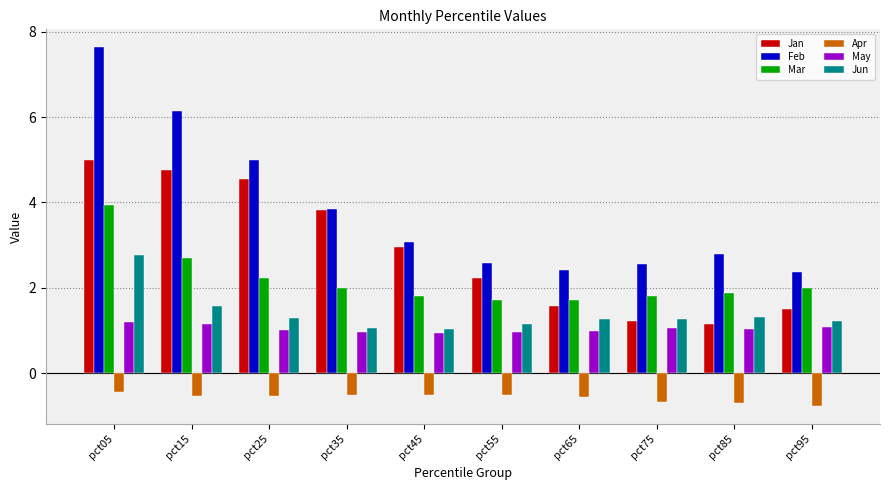

Rank the series by their maximum value, from highest to lowest.

Feb, Jan, Mar, Jun, May, Apr